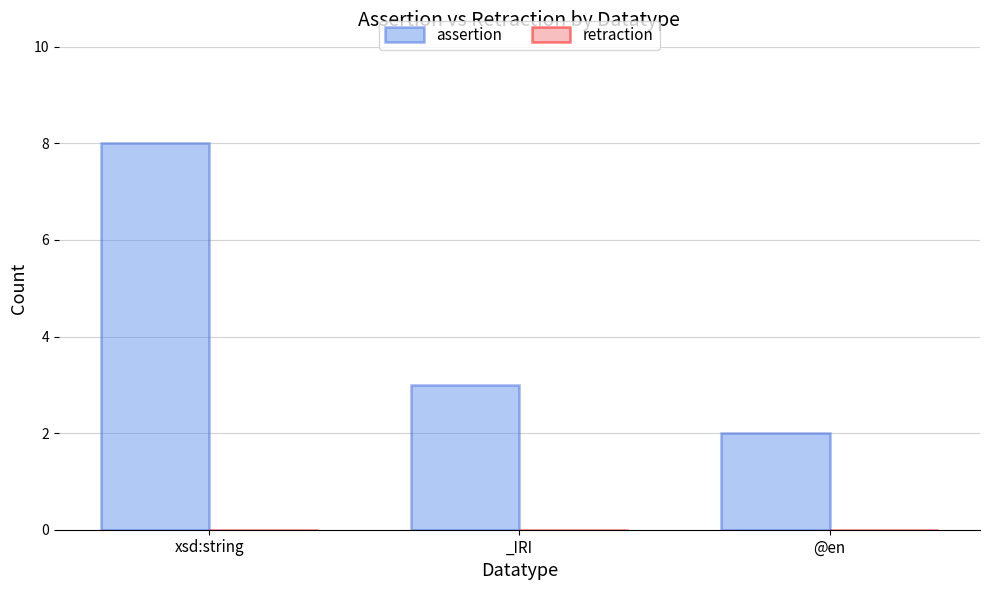

Does the chart contain any negative values?

No